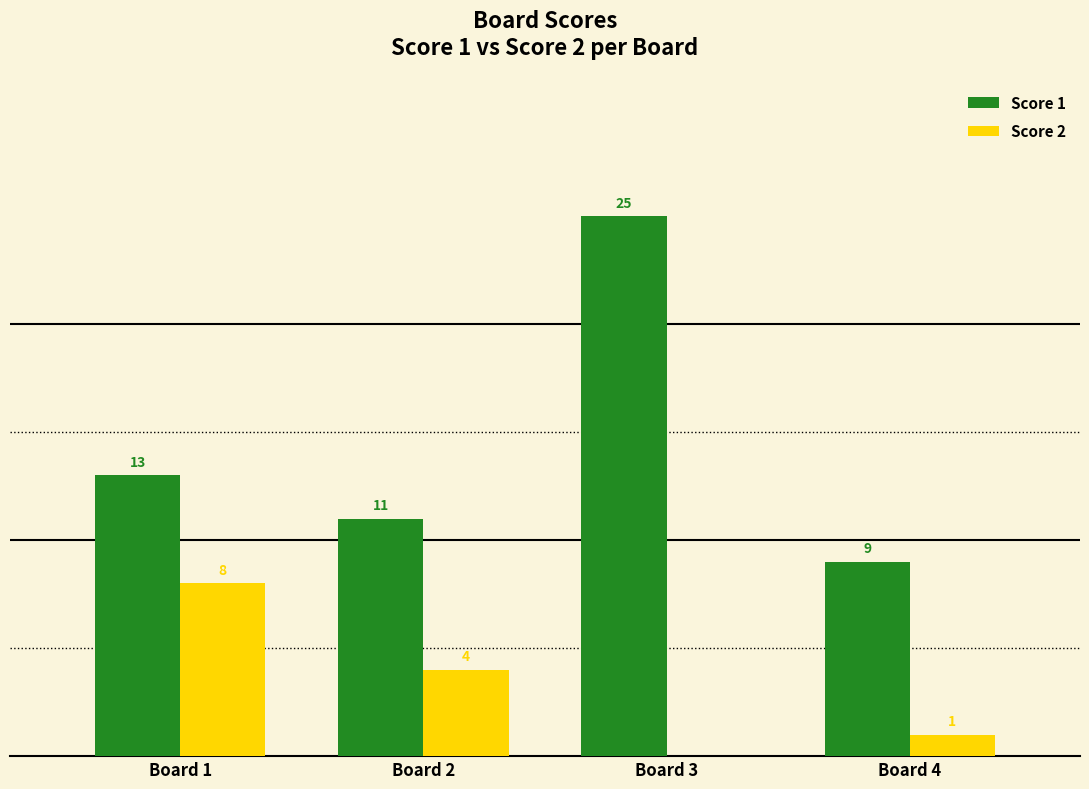

Which label corresponds to the largest value in the chart?

Board 3